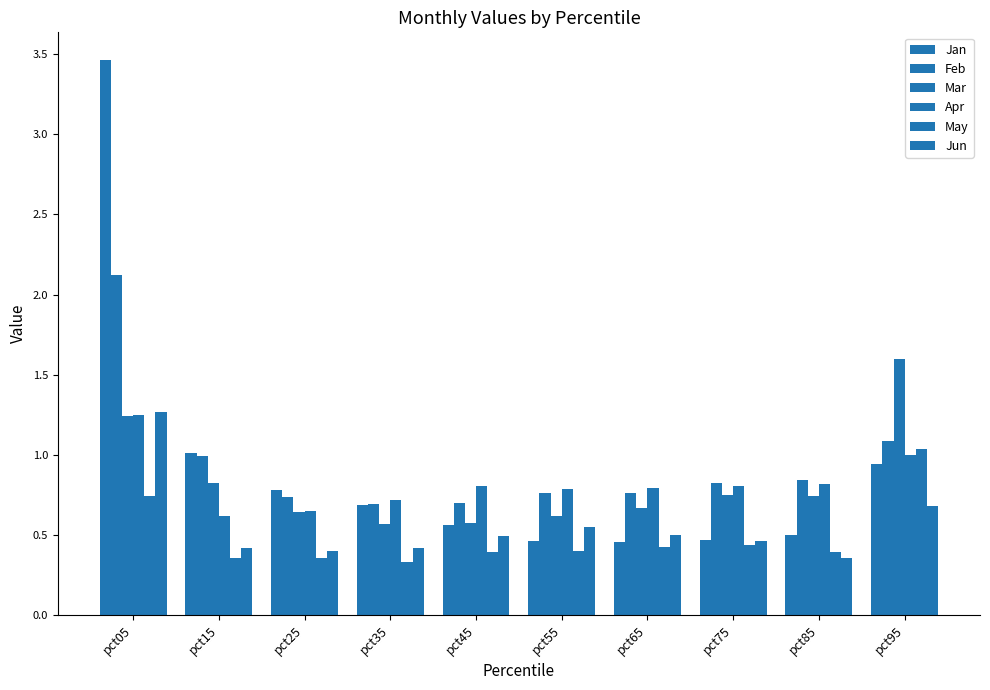

What is the value of the May bar at the 10th from the left?

1.0